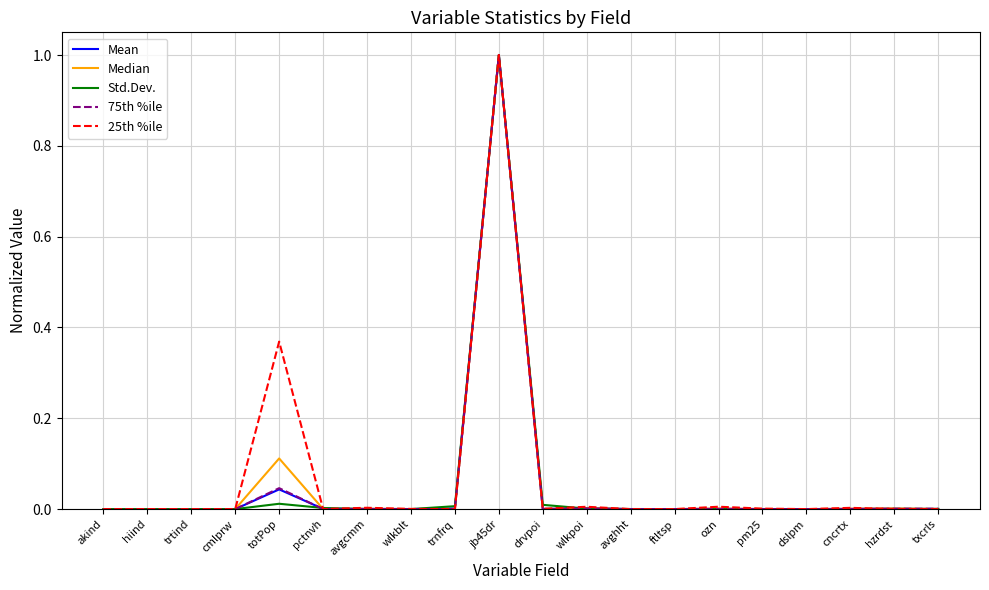

Which label corresponds to the largest value in the chart?

jb45dr